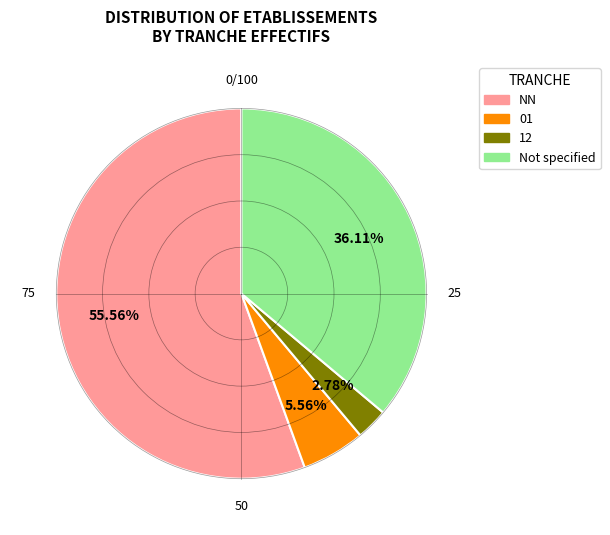

Which slice is the largest?

NN